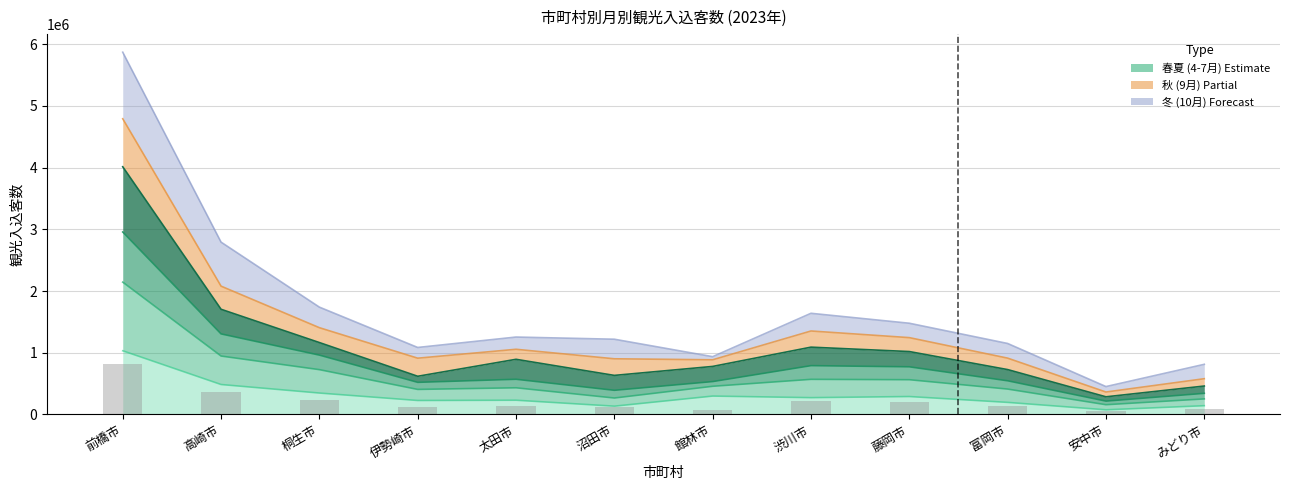

Which label corresponds to the largest value in the chart?

前橋市